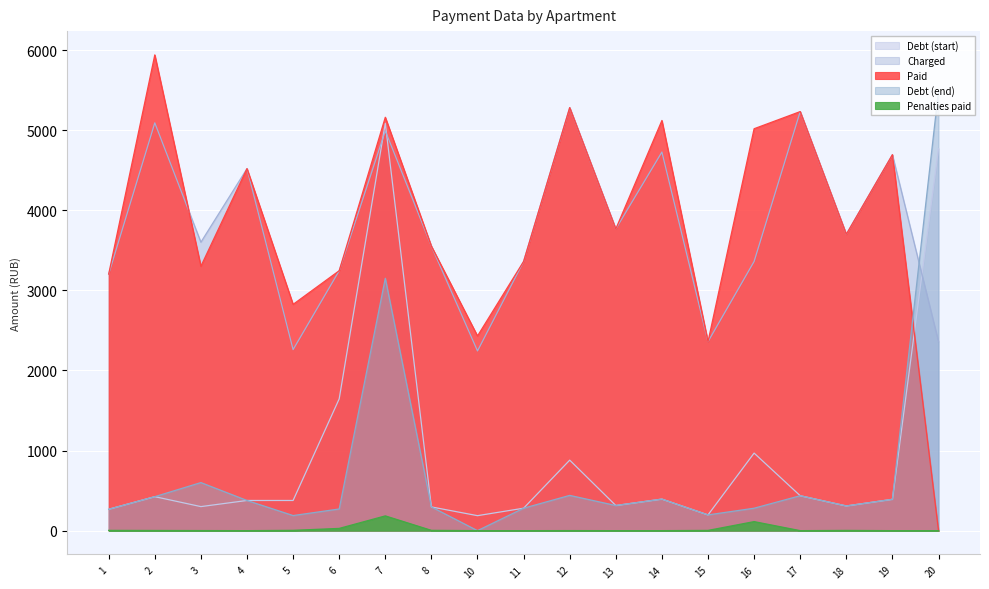

In uplacheno_peni, how many points are higher than both neighbors (excluding endpoints)?

4